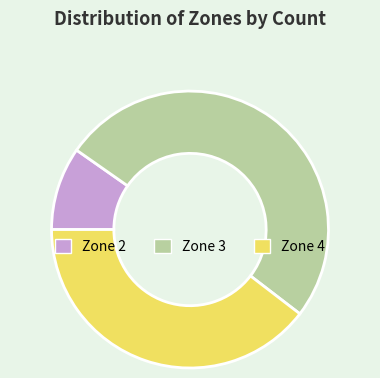

What is the smallest slice in the pie chart?

Zone 2